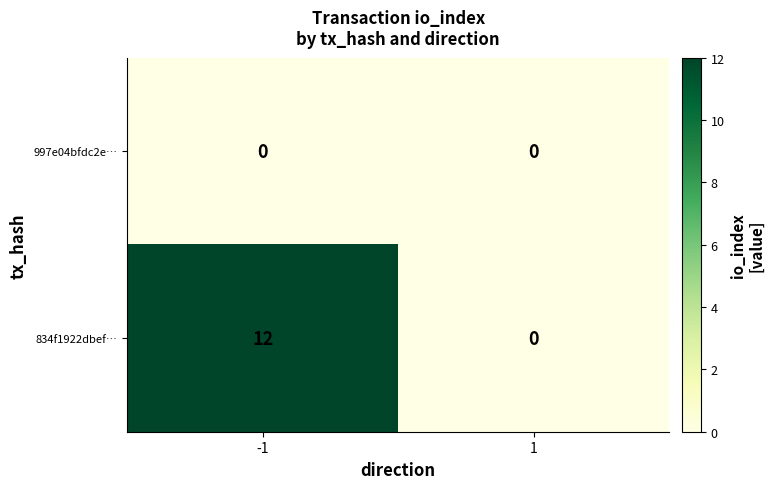

What is the greatest value displayed?

12